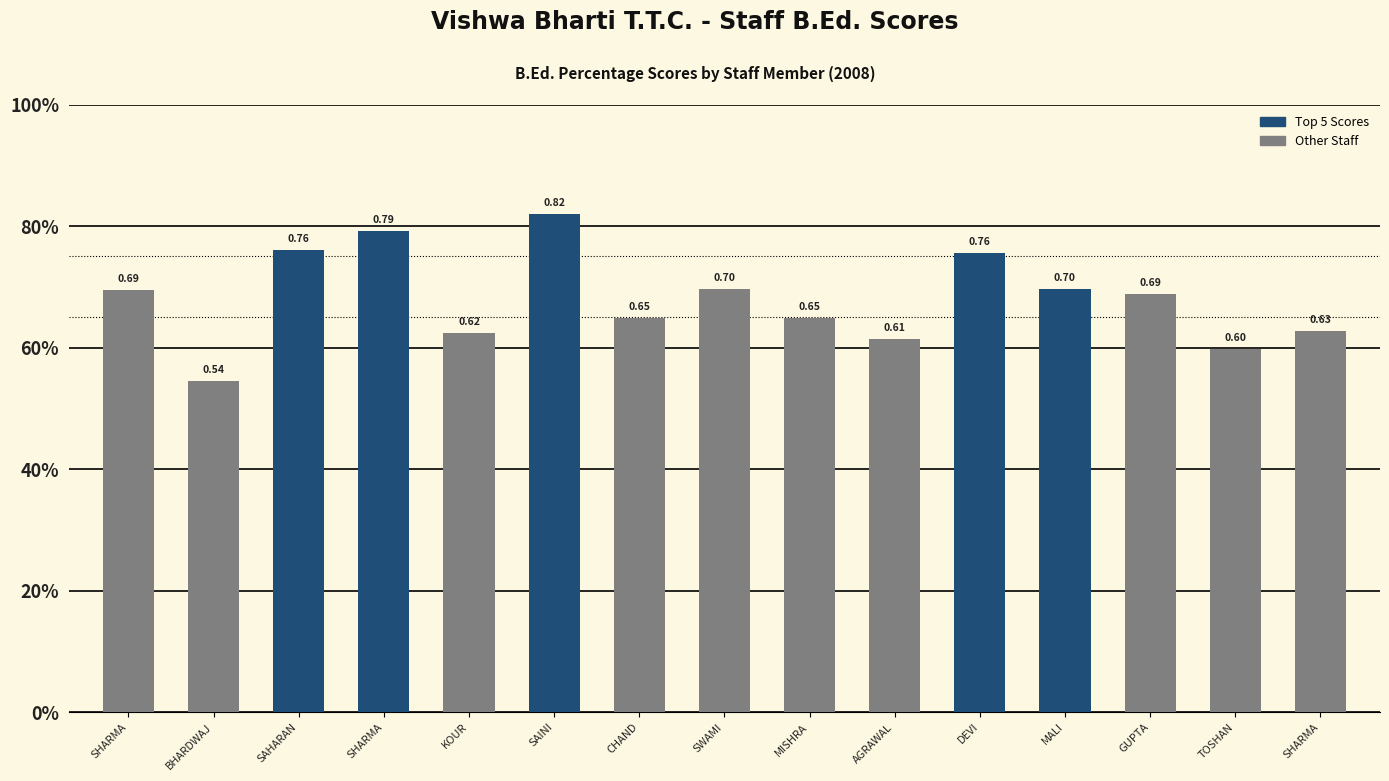

Does the chart contain any negative values?

No